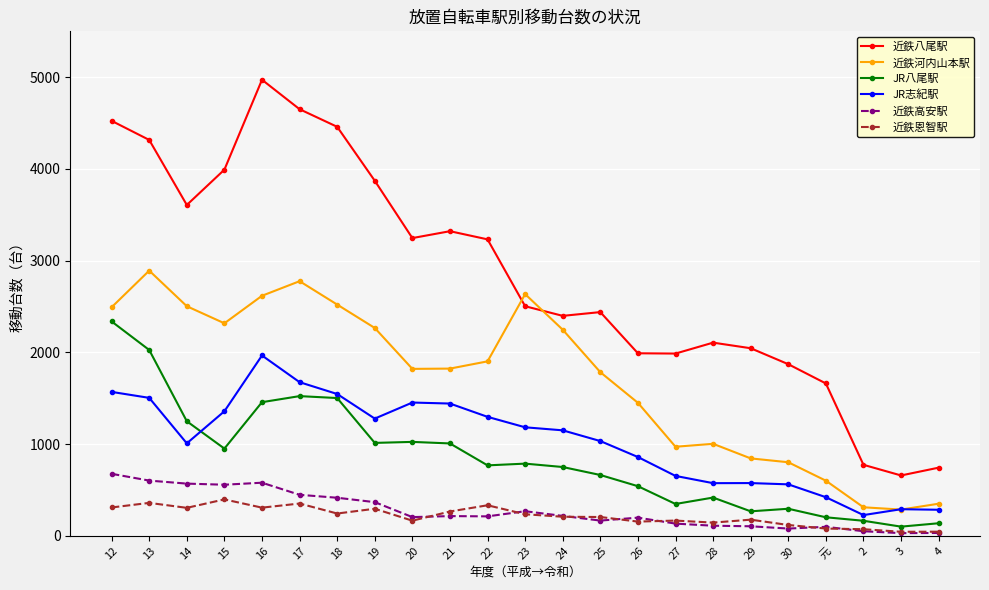

What is the sum of the JR八尾駅 values at 元 and 29?

469